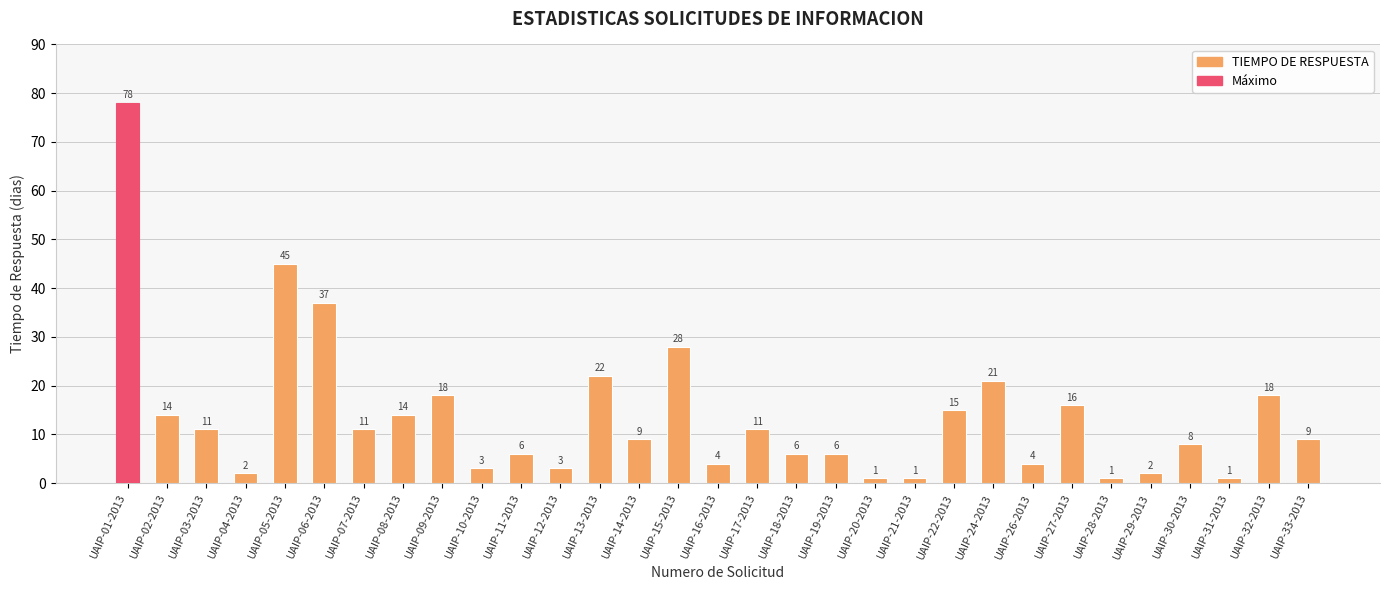

How many series are shown in this chart?

1